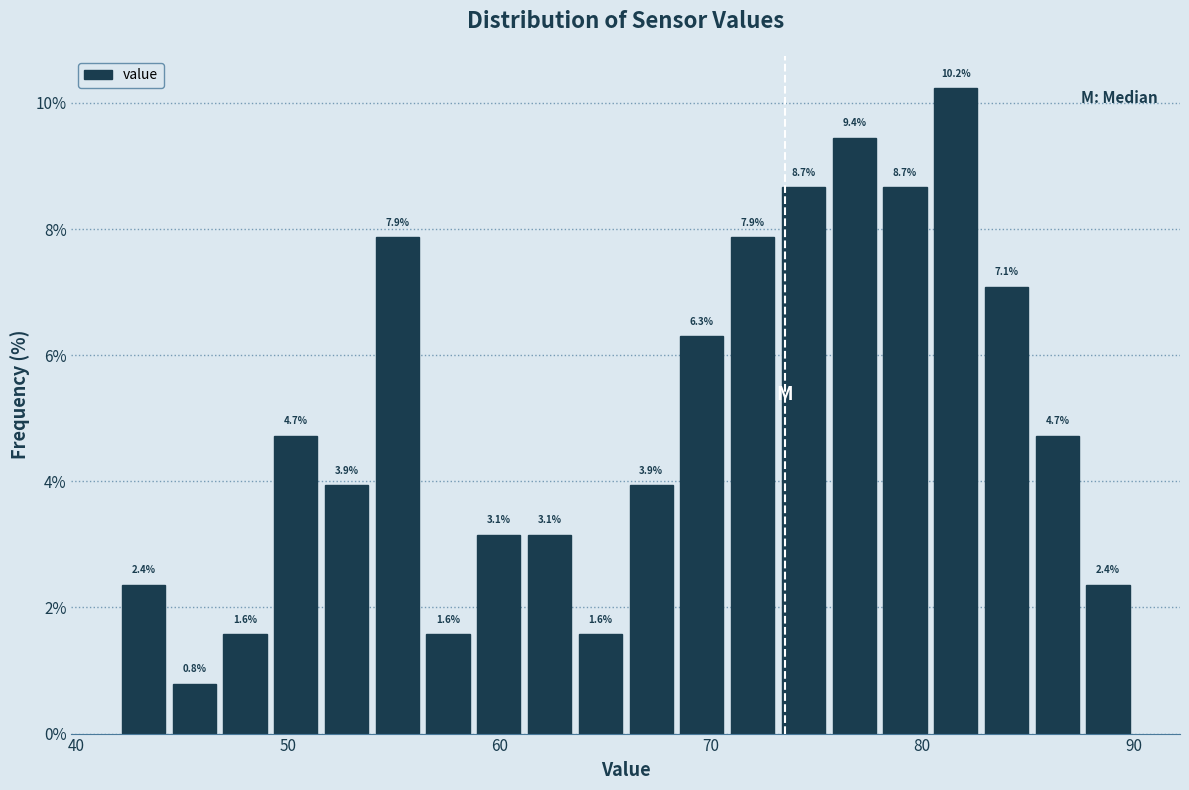

Around what value on the x-axis is the tallest bar? Give the approximate position of its centre, as read against the axis.

82